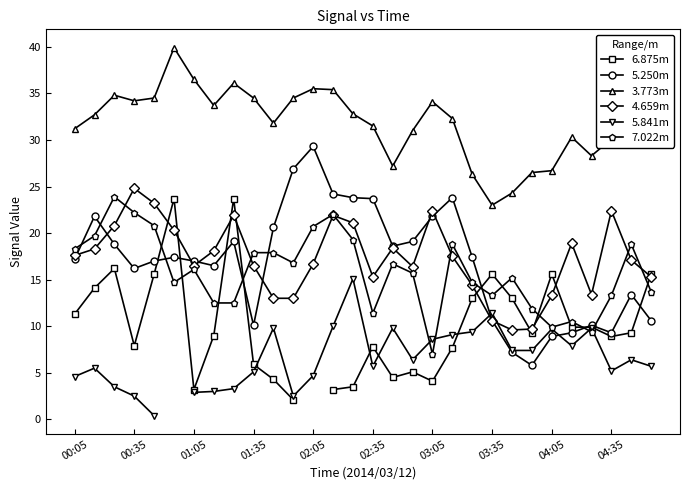

Which series ends up on top after the final intersection of 6.875m and 4.659m?

6.875m